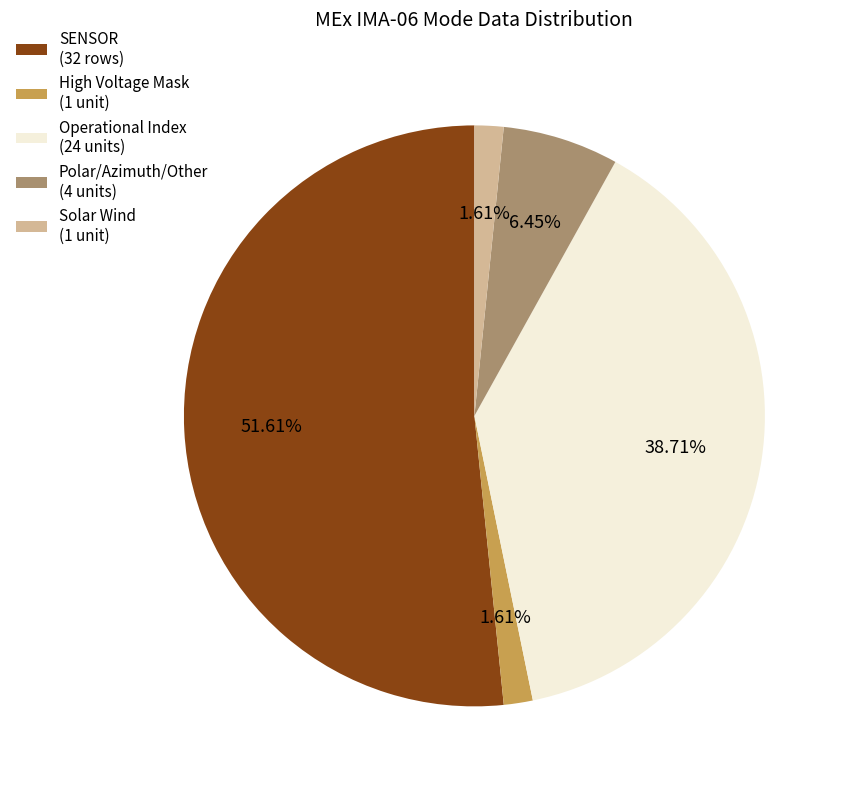

Which category has the biggest portion of the pie?

SENSOR (32 rows)